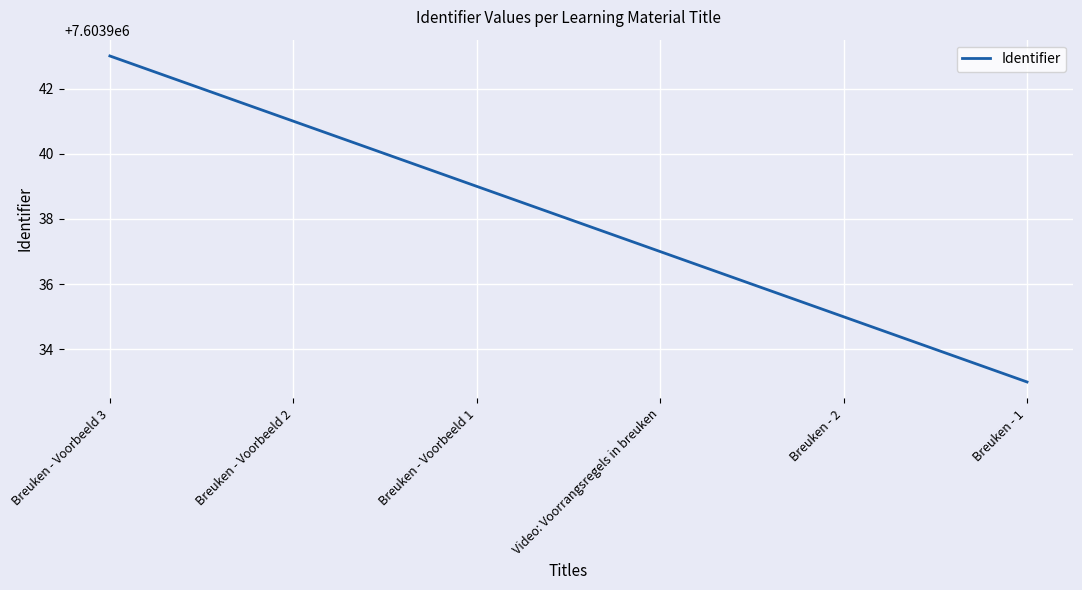

Which category has the highest value across all series?

Breuken - Voorbeeld 3